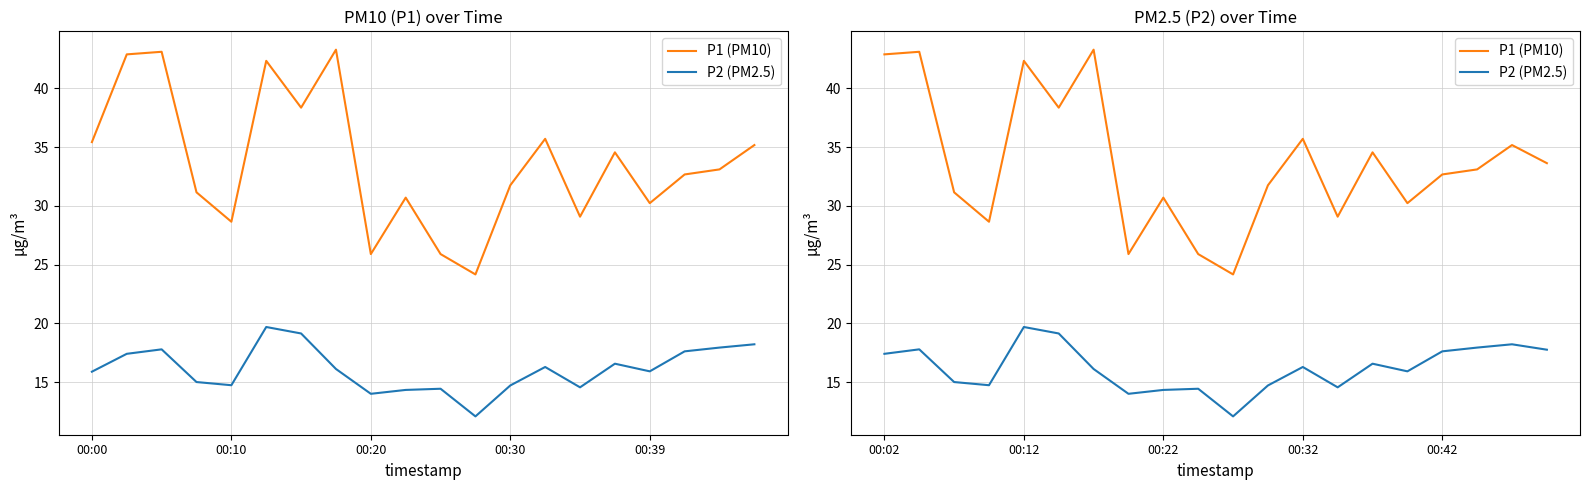

How many lines are shown in the chart?

2